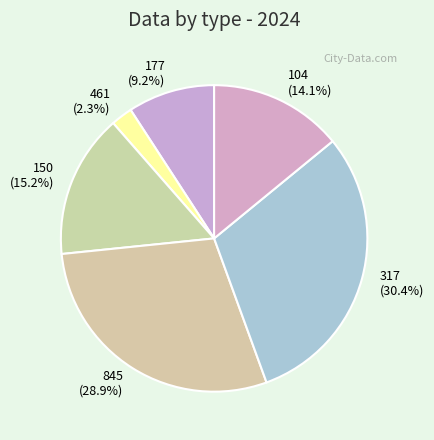

What is the smallest slice in the pie chart?

461